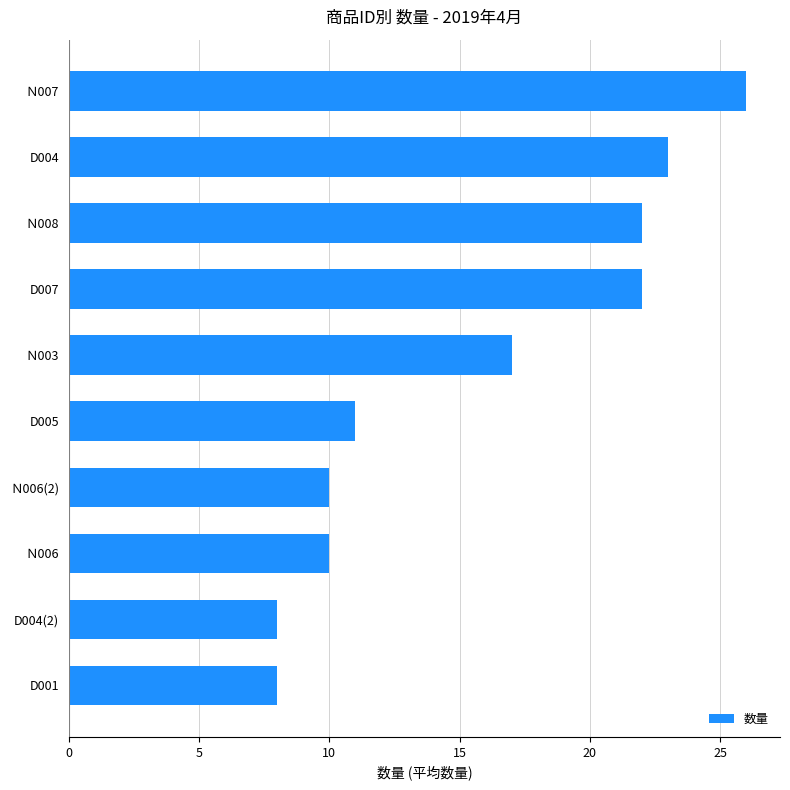

The value at Ｎ008 is 22. True or false?

True